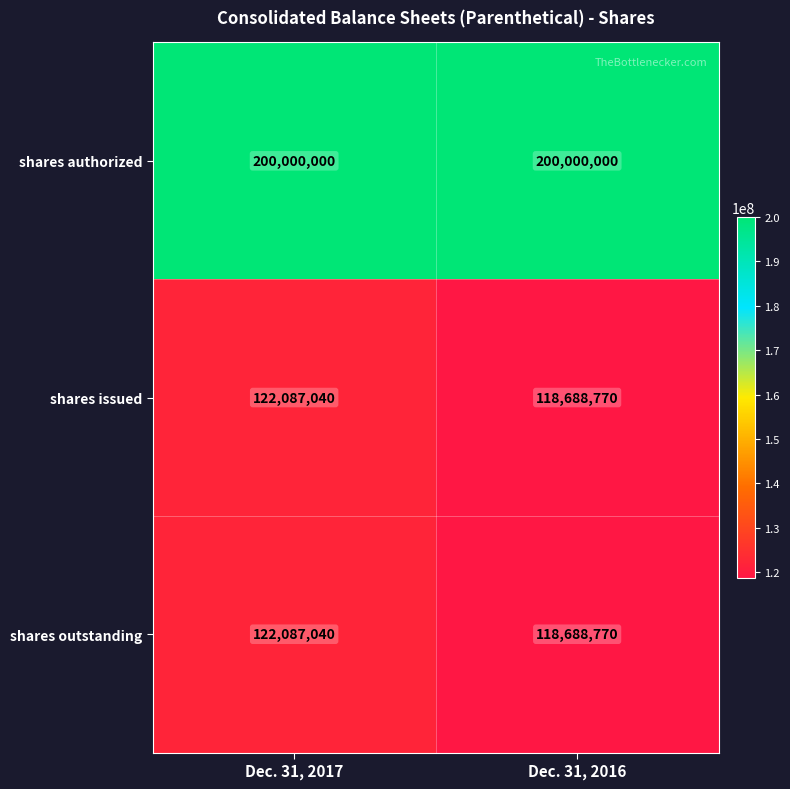

Which series has the largest total across all categories?

shares authorized